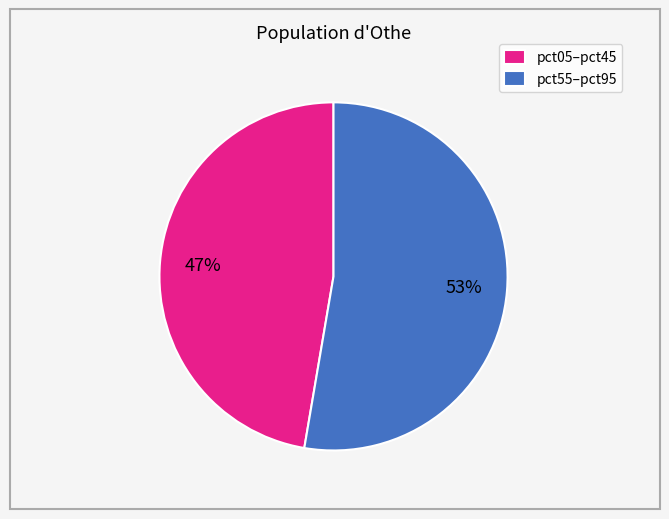

Is the sum of pct55–pct95 and pct05–pct45 greater than half?

Yes